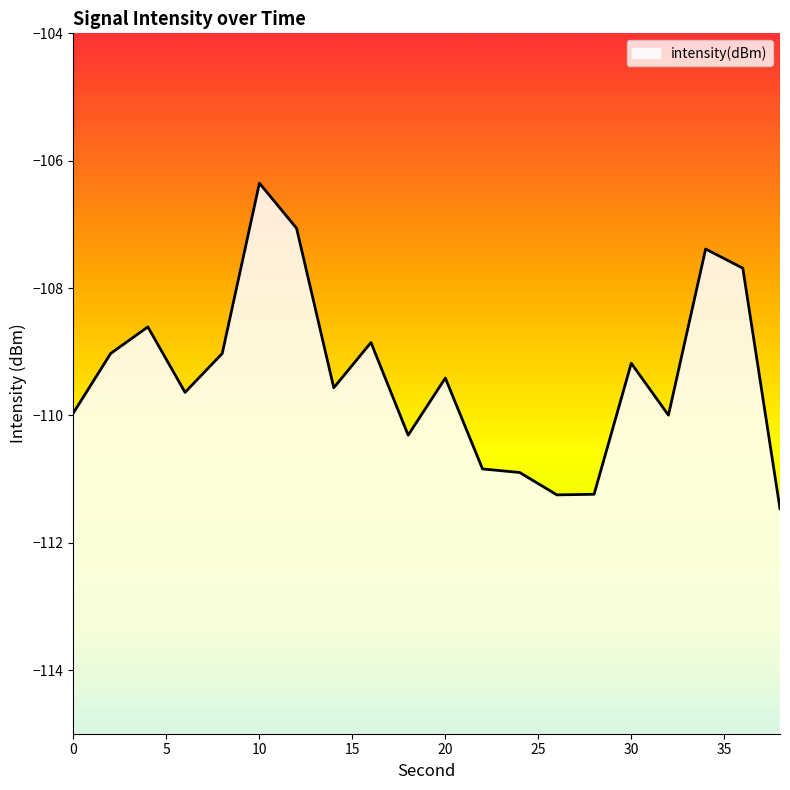

How many interior local peaks (higher than both neighbors) does the data have?

6